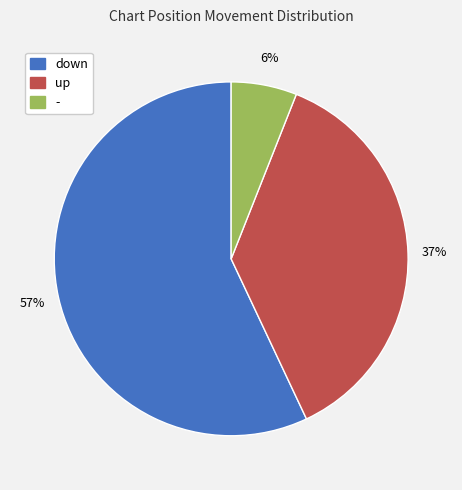

Does down account for over 50% of the chart?

Yes